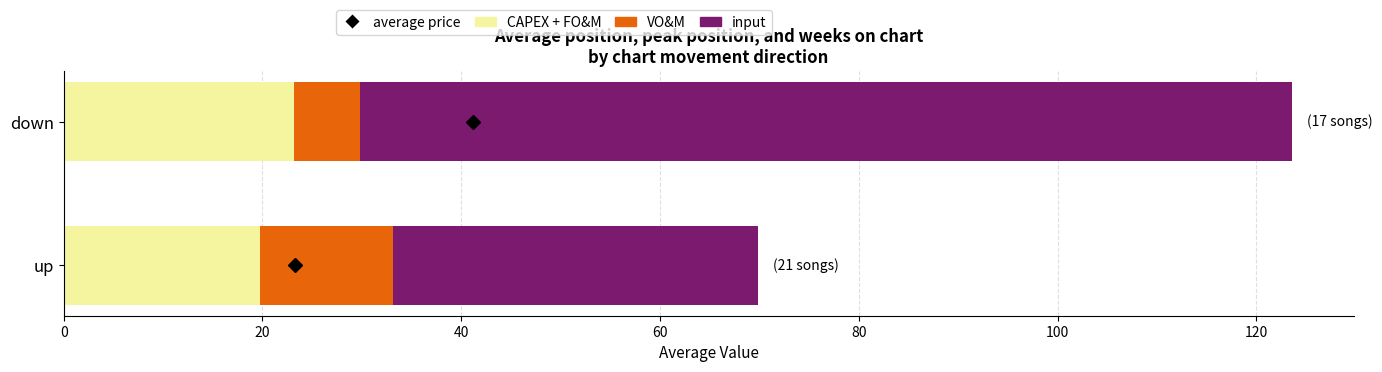

Is it true that CAPEX + FO&M equals 19.8 at up?

True